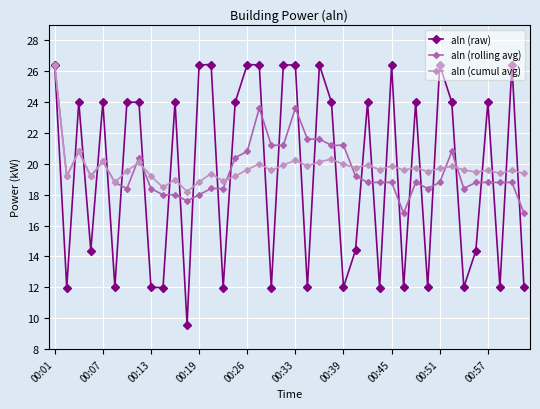

What is the value of the aln (raw) point at the 7th from the left?

24.0